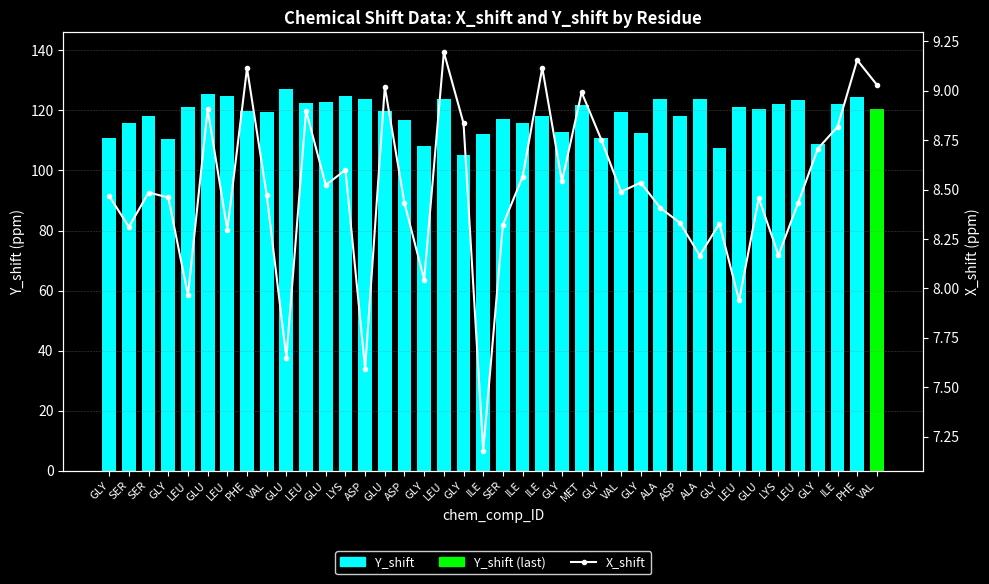

Count the number of data series in this chart.

2